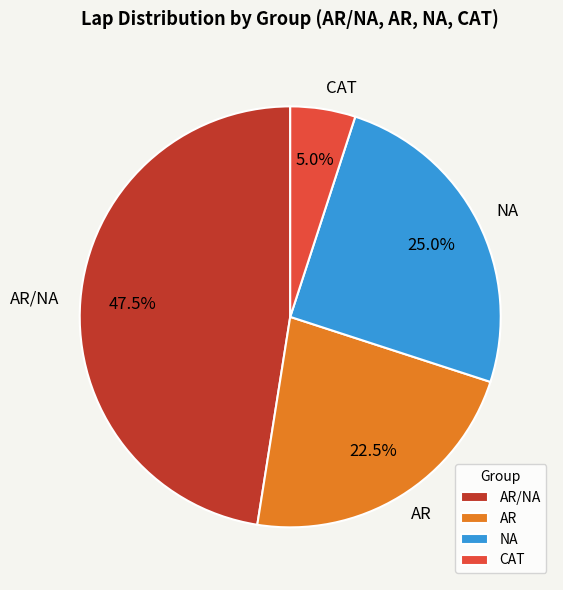

To the nearest percent, what portion does NA represent?

25%